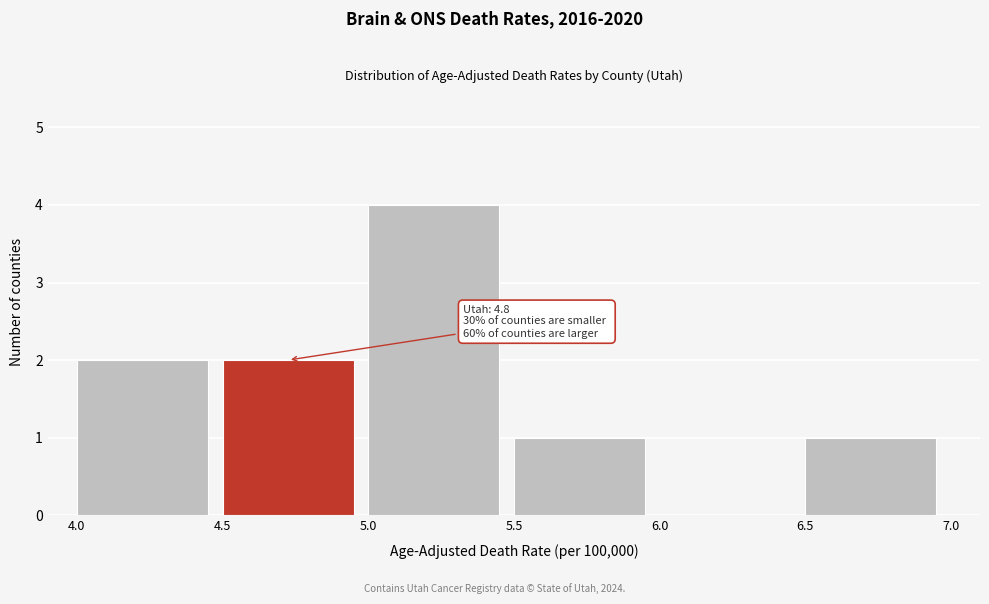

Over which range of the x-axis is the bar tallest?

5.0 to 5.5